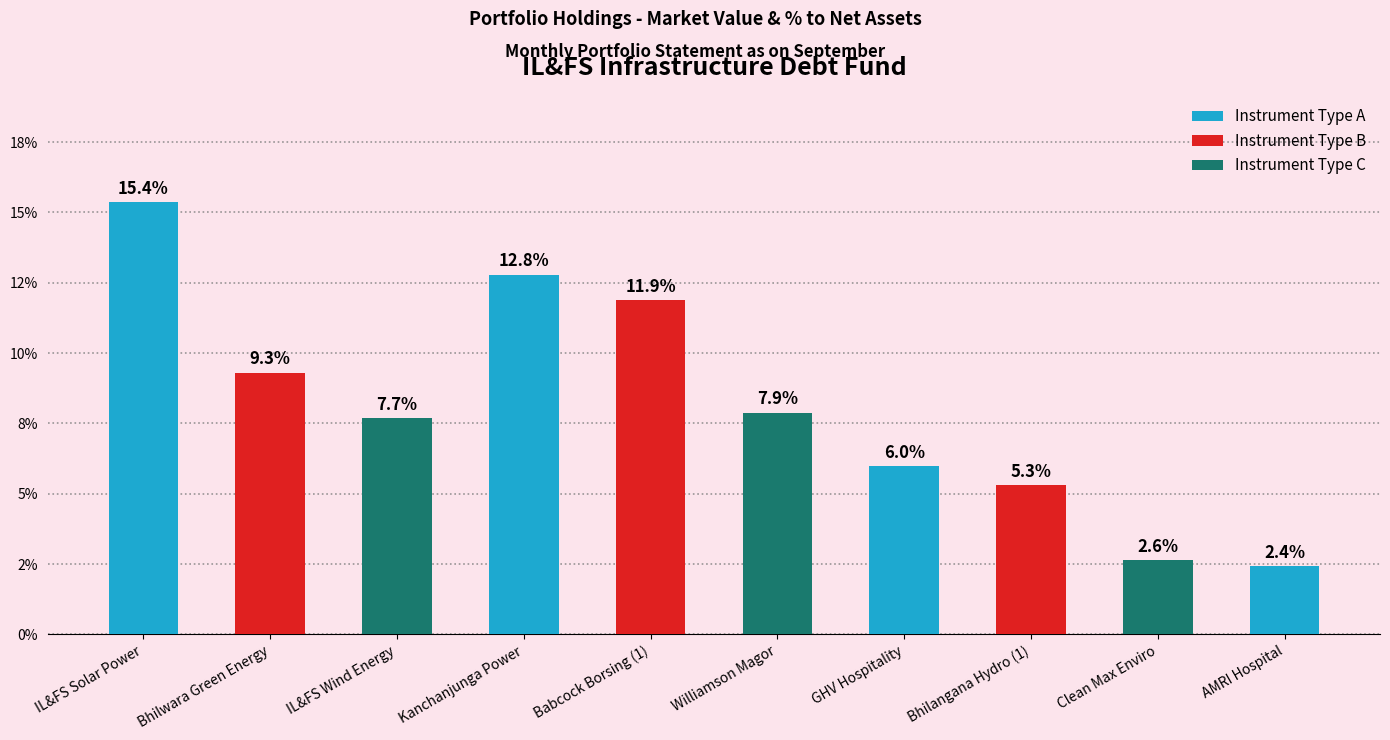

Read the value at Bhilwara Green Energy.

9.3